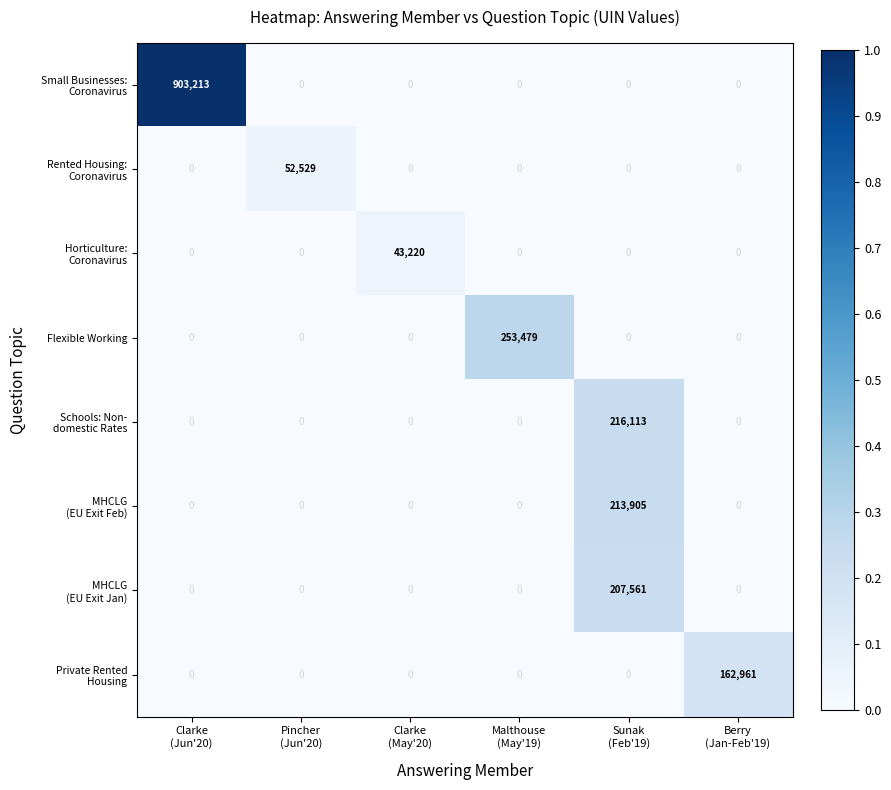

Count the number of categories in the chart.

6